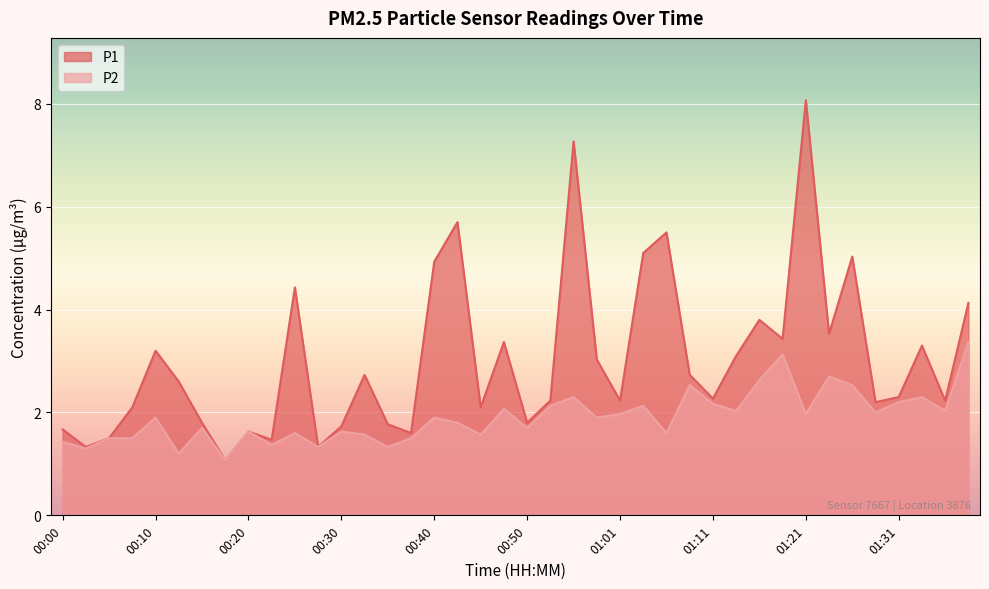

What are all the series names shown in the legend?

P1, P2